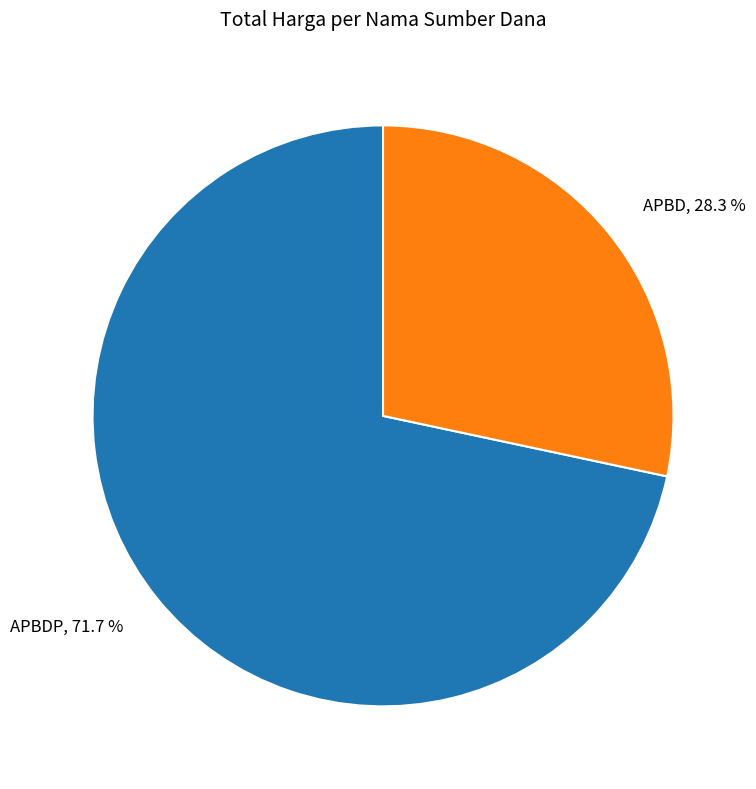

Is the sum of APBD, 28.3 % and APBDP, 71.7 % greater than half?

Yes